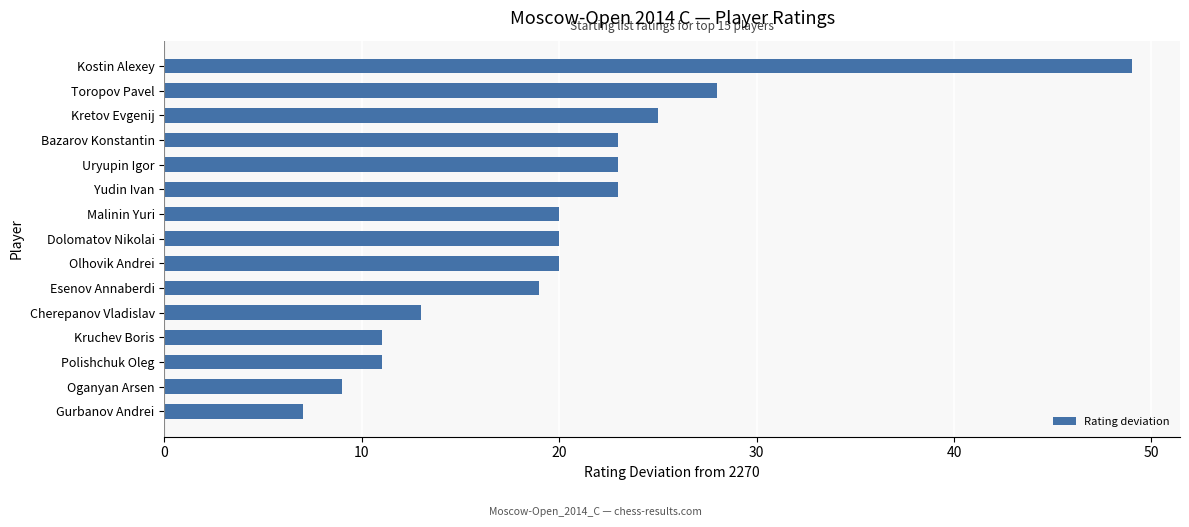

What is the label of the 9th bar from the top?

Olhovik Andrei